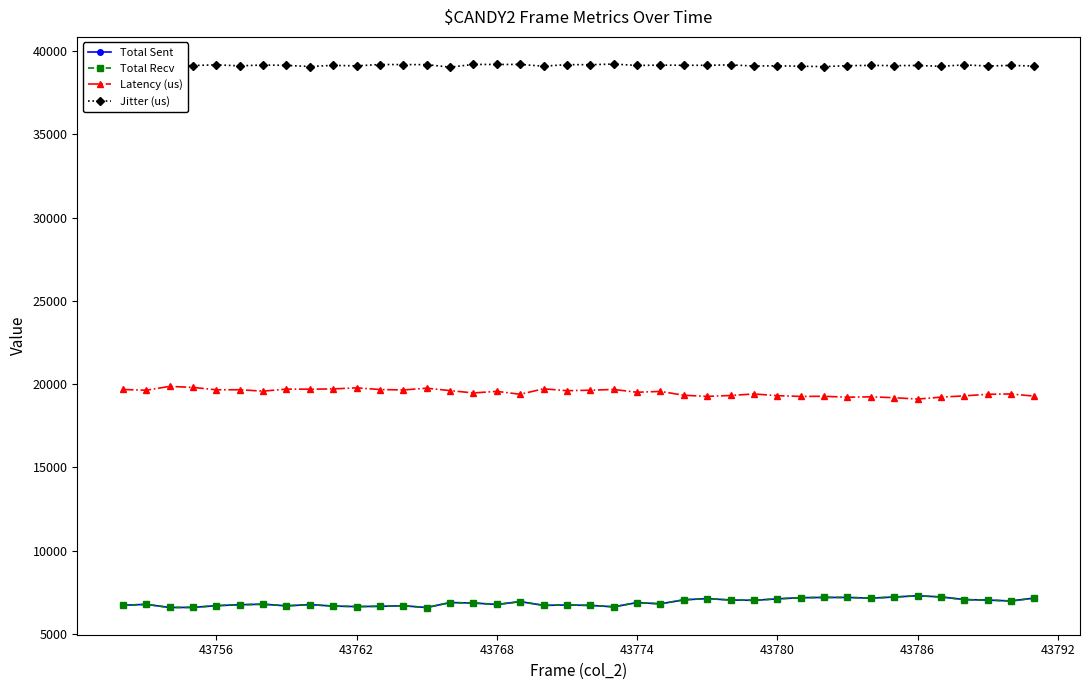

What is the value of the Latency (us) point at the 34th from the left?

19189